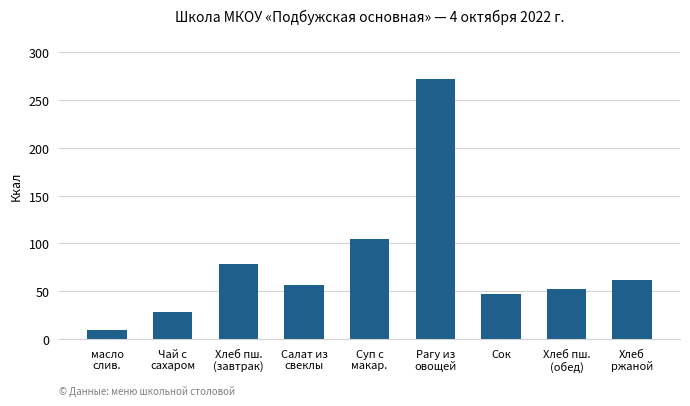

Reading left to right, what are all the values shown in this chart?

масло
слив.=9.0	Чай с
сахаром=28.0	Хлеб пш.
(завтрак)=78.6	Салат из
свеклы=56.3	Суп с
макар.=104.8	Рагу из
овощей=272.0	Сок=47.0	Хлеб пш.
(обед)=52.4	Хлеб
ржаной=61.5